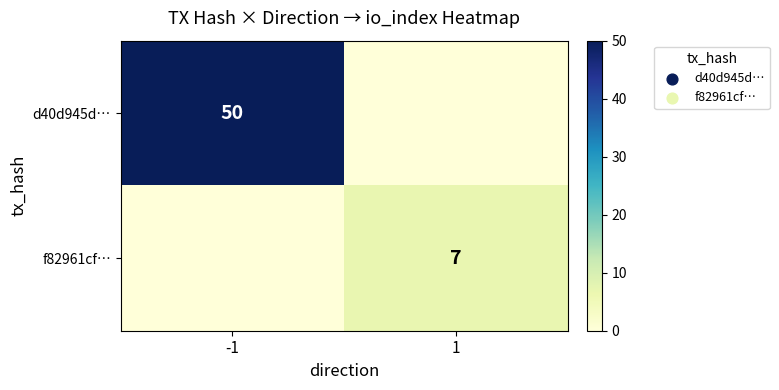

The f82961cf… series shows 12 at 1. True or false?

False